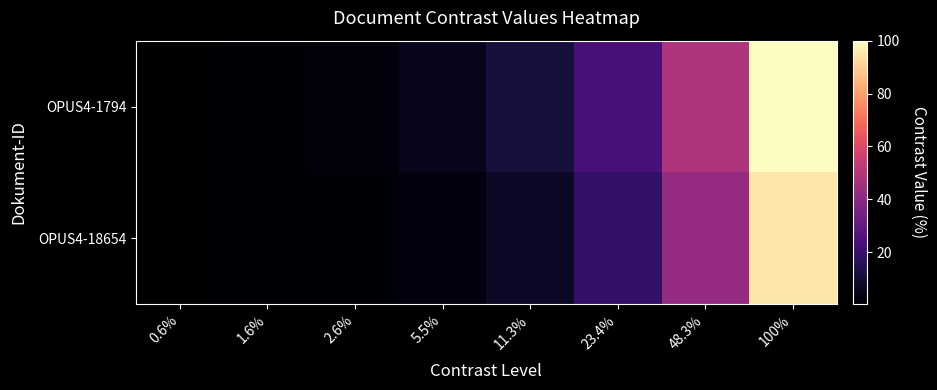

At which category is the sum across all series the highest?

100%